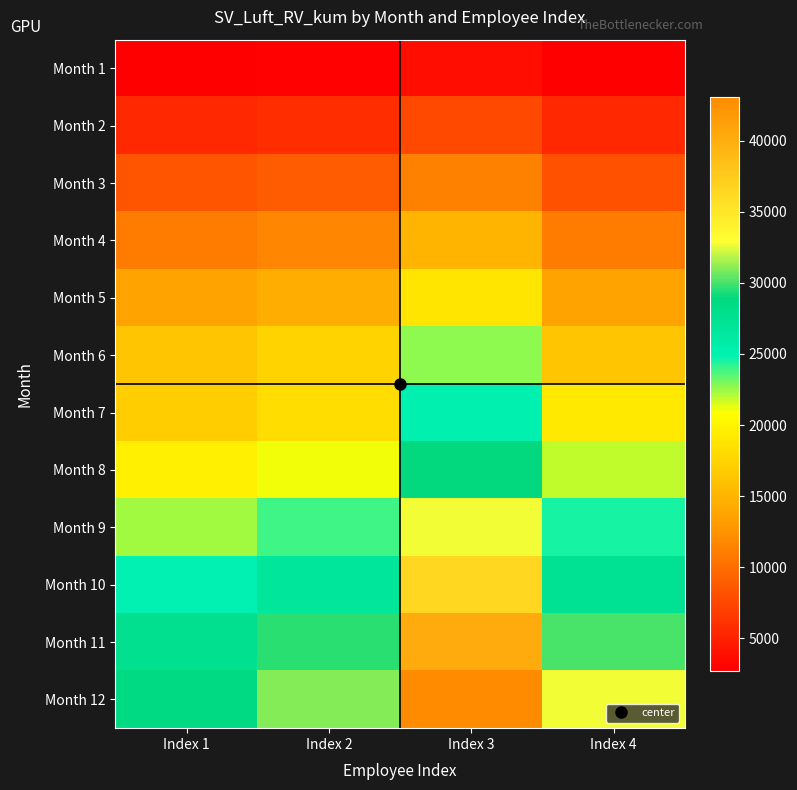

Rank the series by their maximum value, from lowest to highest.

Month 1, Month 2, Month 3, Month 4, Month 5, Month 6, Month 7, Month 8, Month 9, Month 10, Month 11, Month 12